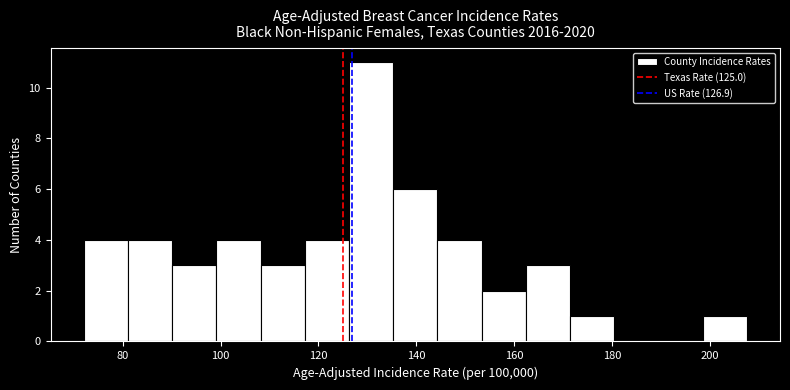

Reading left to right, transcribe this chart: for each bar, give the range it covers on the x-axis and its height. Neither the bar edges nor the heights are printed on the chart, so give them approximately, as read against the axes.

72 to 82: 4
82 to 90: 4
90 to 100: 3
100 to 108: 4
108 to 118: 3
118 to 126: 4
126 to 136: 11
136 to 144: 6
144 to 154: 4
154 to 162: 2
162 to 172: 3
172 to 180: 1
180 to 190: 0
190 to 198: 0
198 to 208: 1